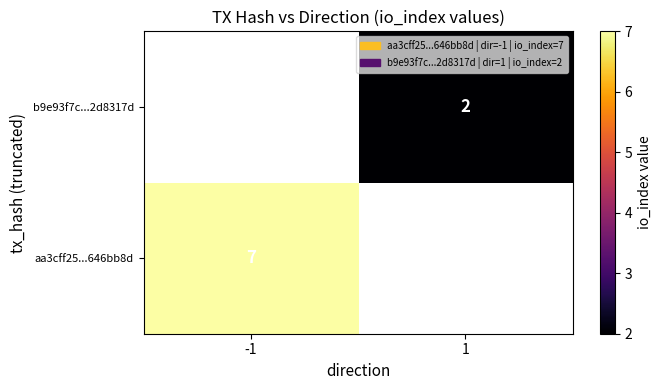

Is the value of b9e93f7c...2d8317d at 1 greater than the value of aa3cff25...646bb8d at -1?

No